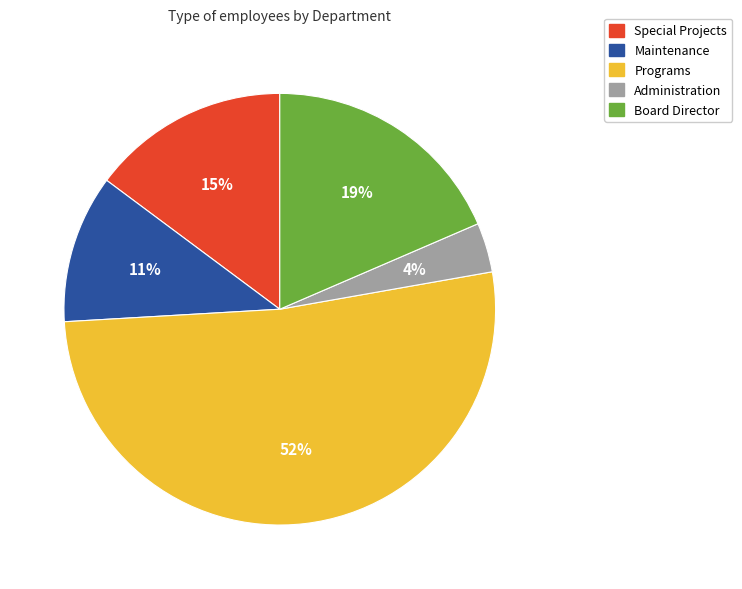

To the nearest percent, what is the difference between the largest and smallest slice percentages?

48%